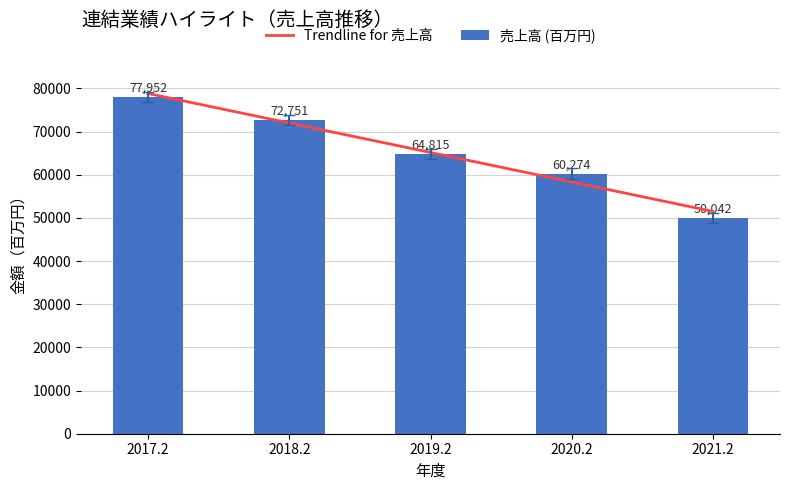

What is the label of the 3rd bar from the right?

2019.2